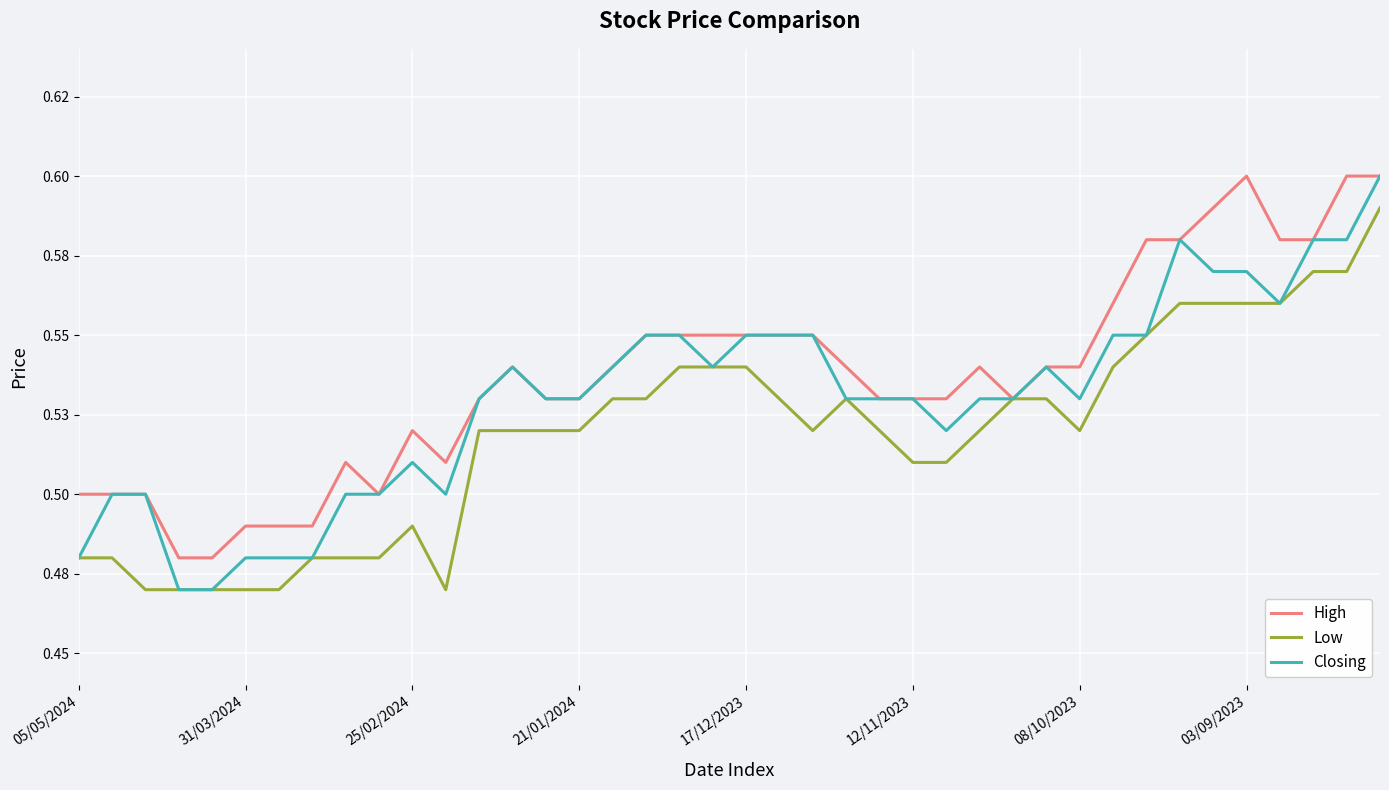

What are all the series names shown in the legend?

High, Low, Closing